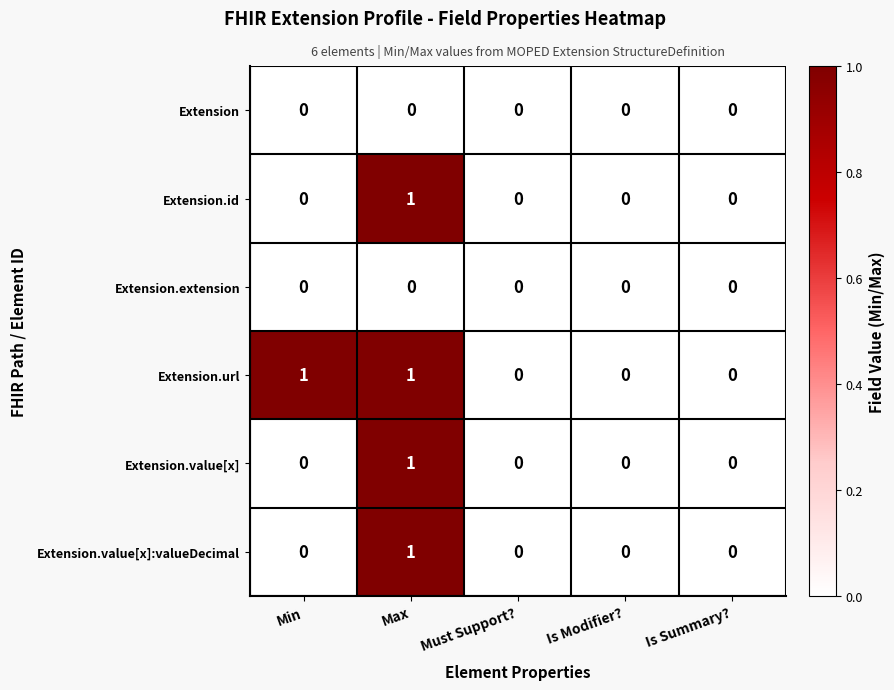

At which label does Extension.value[x]:valueDecimal reach its peak?

Max